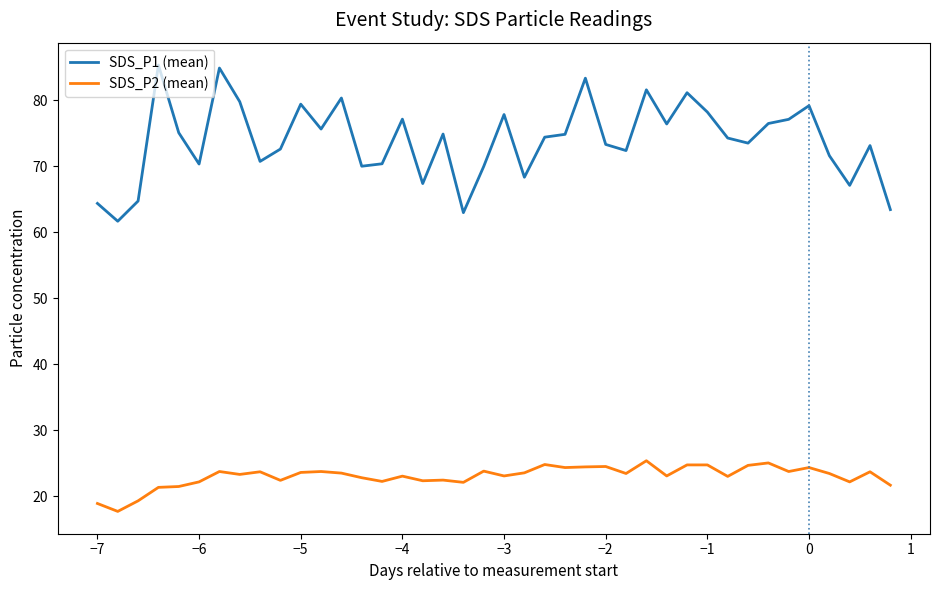

Does the chart display data point markers on the line(s)?

No